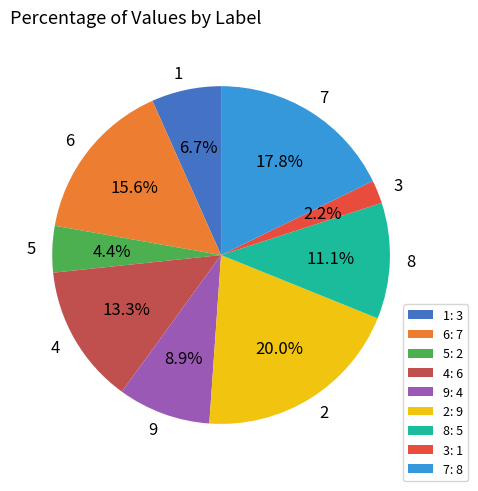

Is there a majority slice in this chart?

No